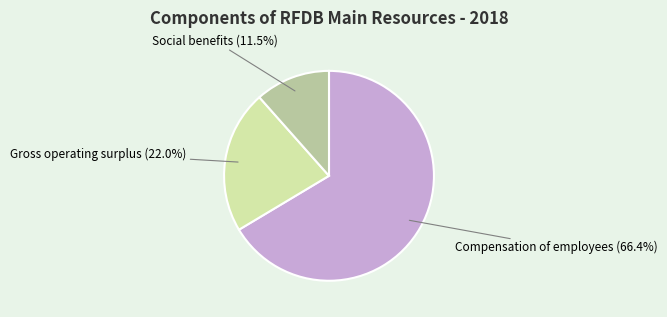

To the nearest percent, what percentage of the pie is Gross operating surplus?

22%